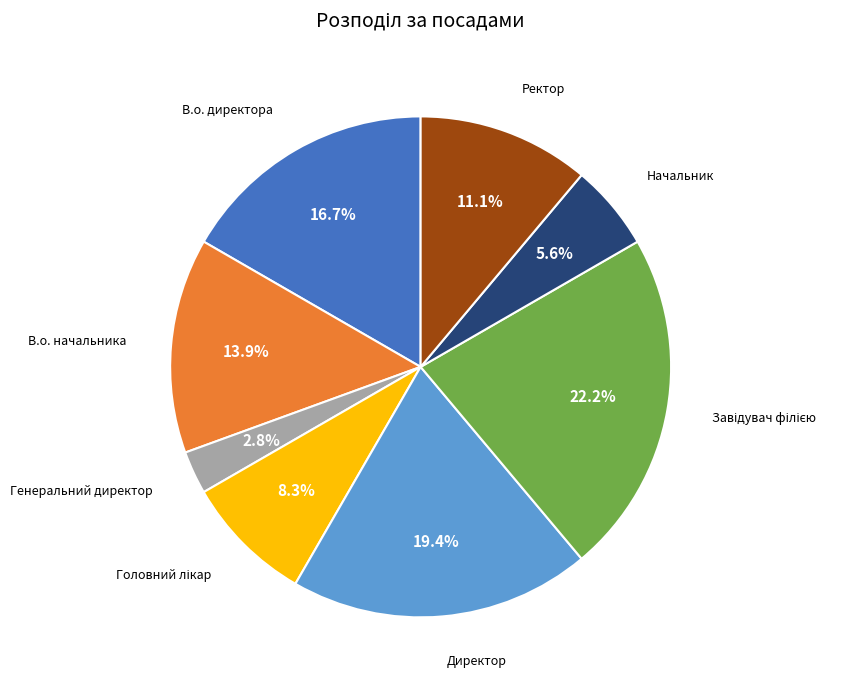

How many slices are in this pie chart?

8